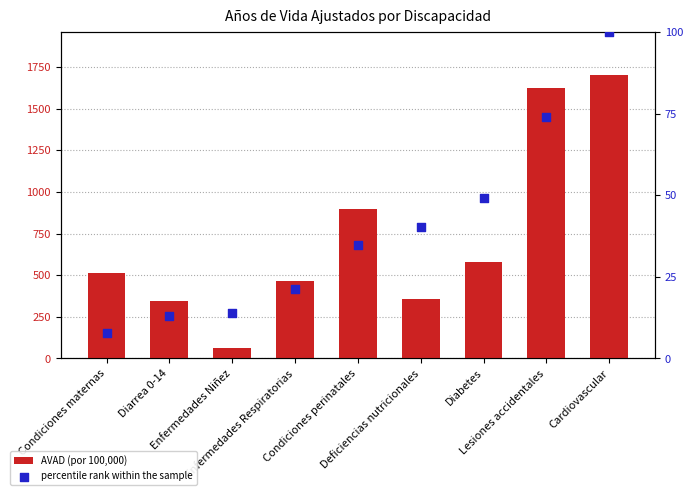

Is the value of percentile rank within the sample at Condiciones maternas greater than the value of AVAD (por 100,000) at Lesiones accidentales?

No